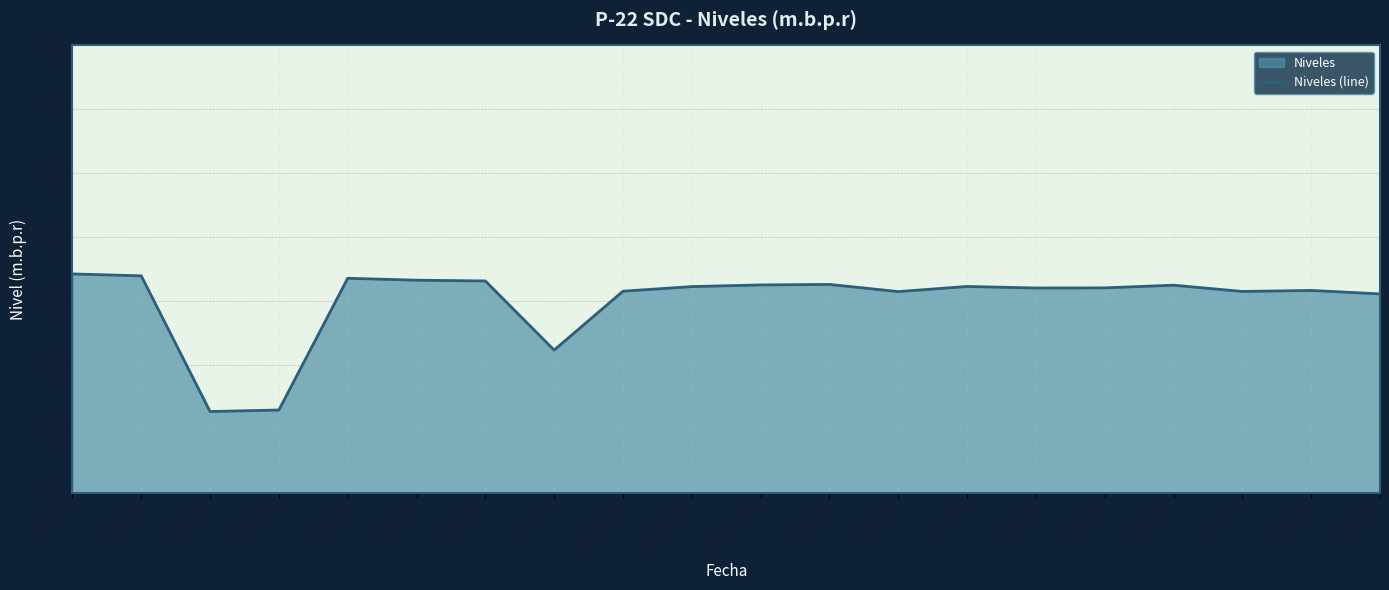

List the labels in order of value, smallest first.

2020/4/23, 2020/5/26, 2020/9/16, 2021/9/28, 2021/2/24, 2021/7/21, 2020/10/29, 2021/8/18, 2021/4/28, 2021/5/27, 2020/11/24, 2021/3/31, 2021/6/23, 2020/12/29, 2021/1/26, 2020/8/21, 2020/7/30, 2020/6/30, 2020/3/27, 2020/3/18